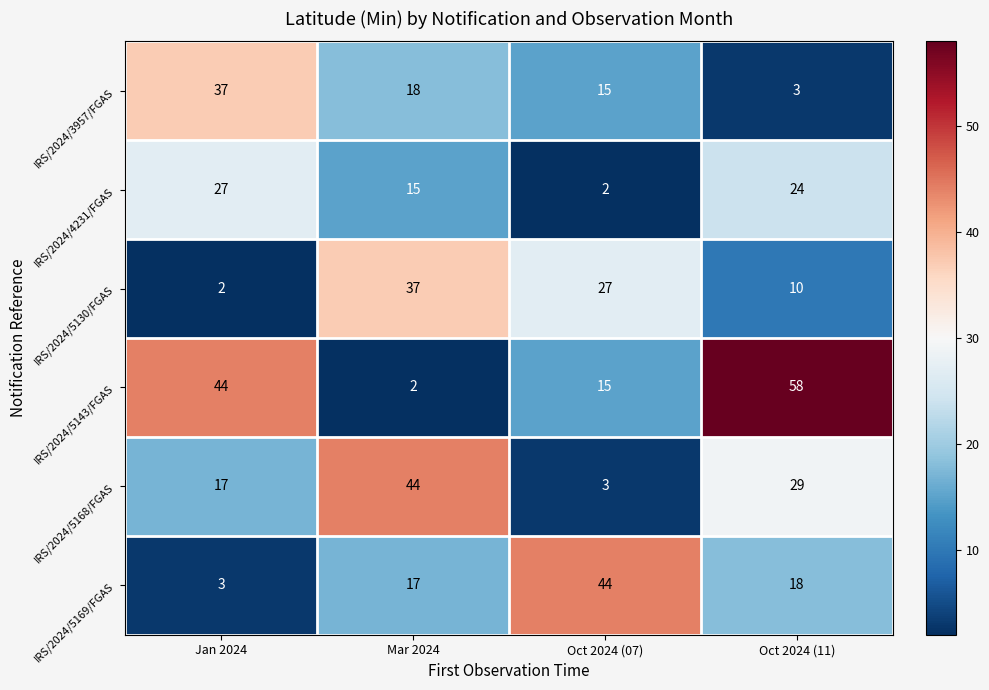

Which series has the largest range (max minus min)?

IRS/2024/5143/FGAS